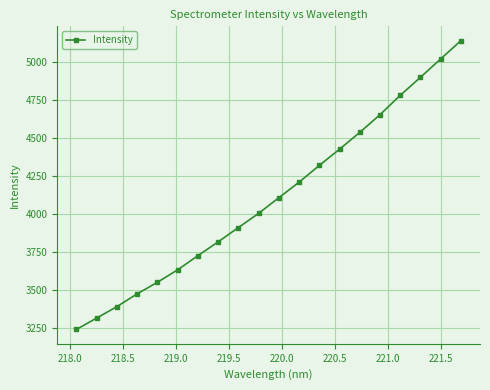

What is the maximum value shown in the chart?

5142.2